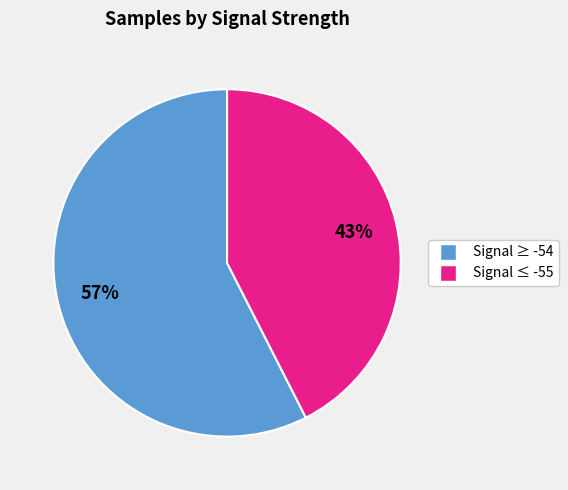

Does any single category account for the majority?

Yes